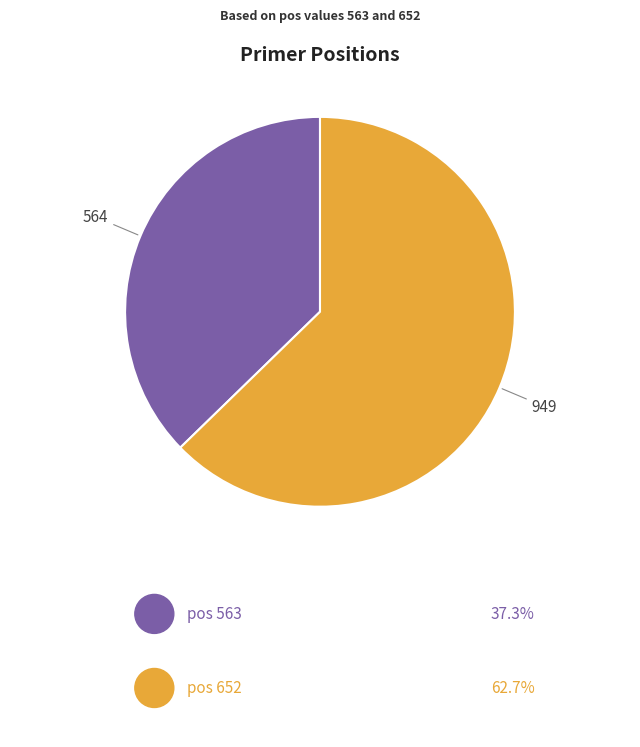

Is there any slice that represents more than half of the pie?

Yes